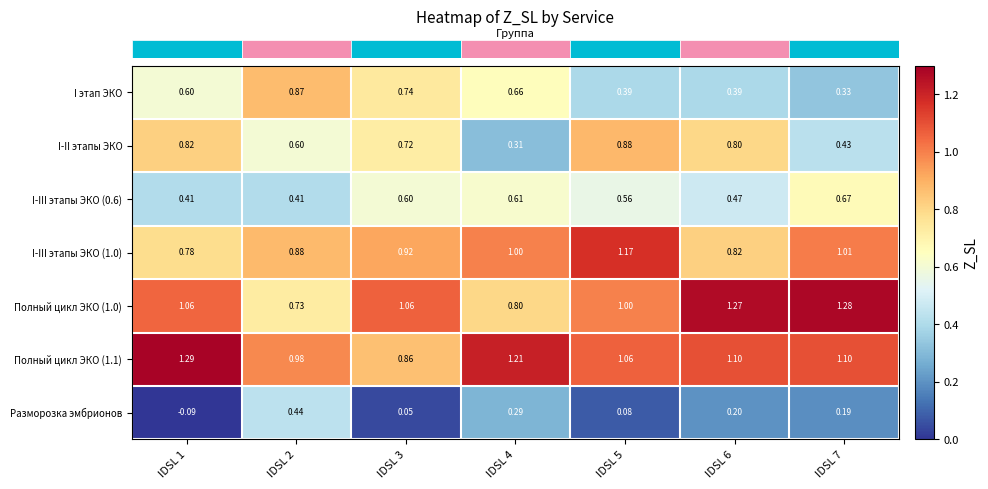

Is the value of Полный цикл ЭКО (1.1) at IDSL 2 greater than the value of I этап ЭКО at IDSL 1?

Yes